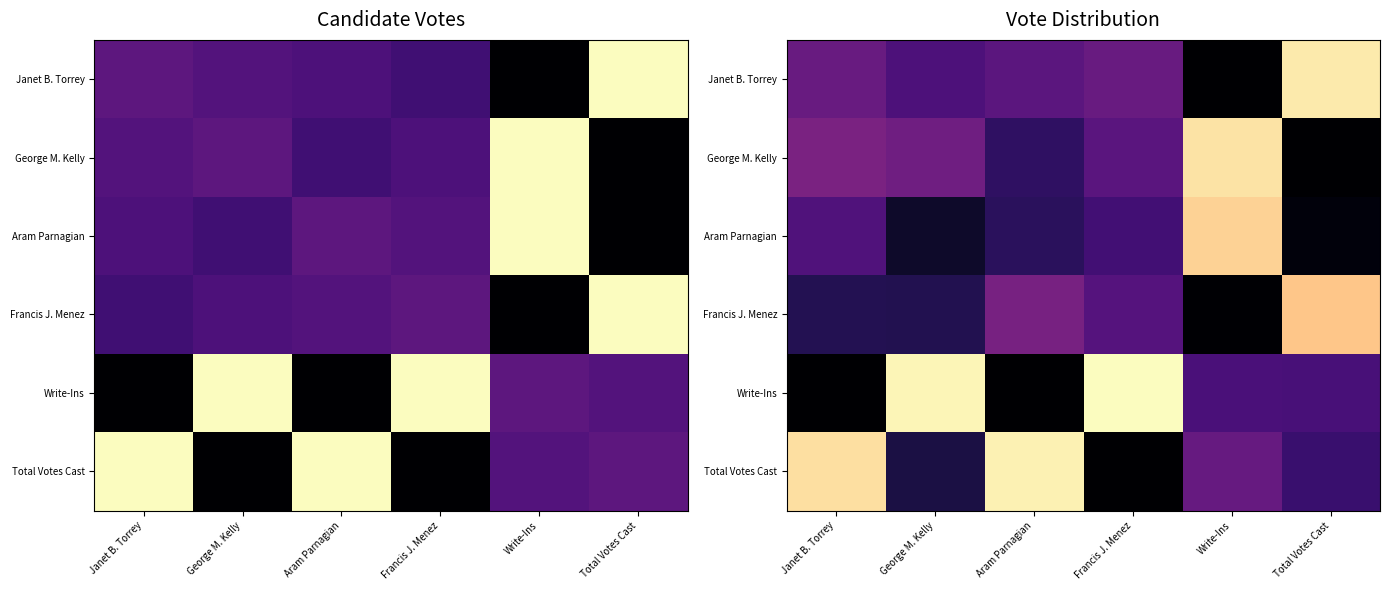

At how many categories does at least one series exceed 1213?

6